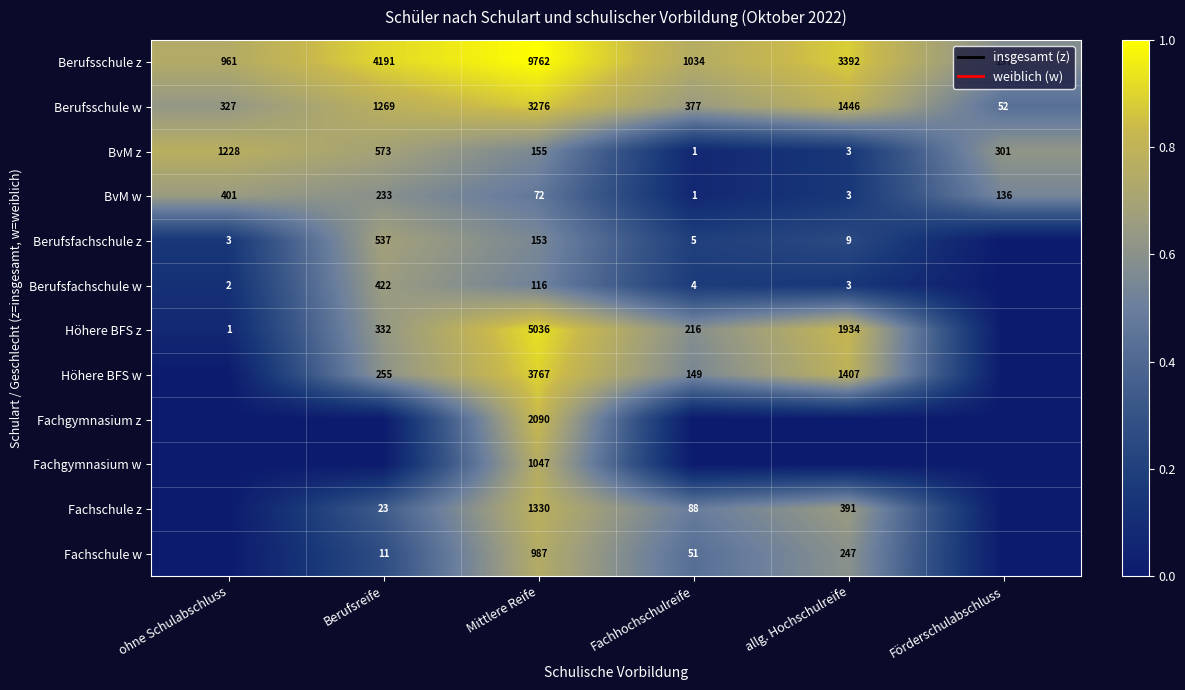

At which category does the chart reach its peak across all series?

Mittlere Reife